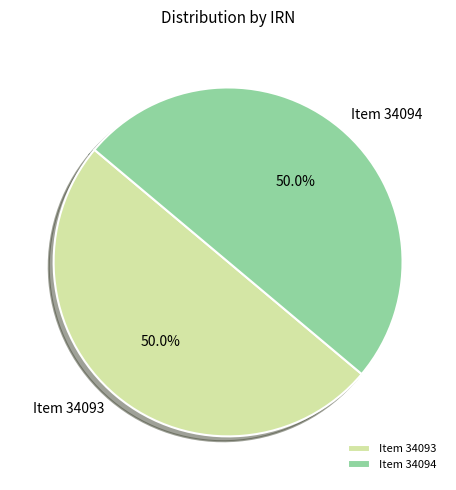

Count the number of slices in the pie.

2